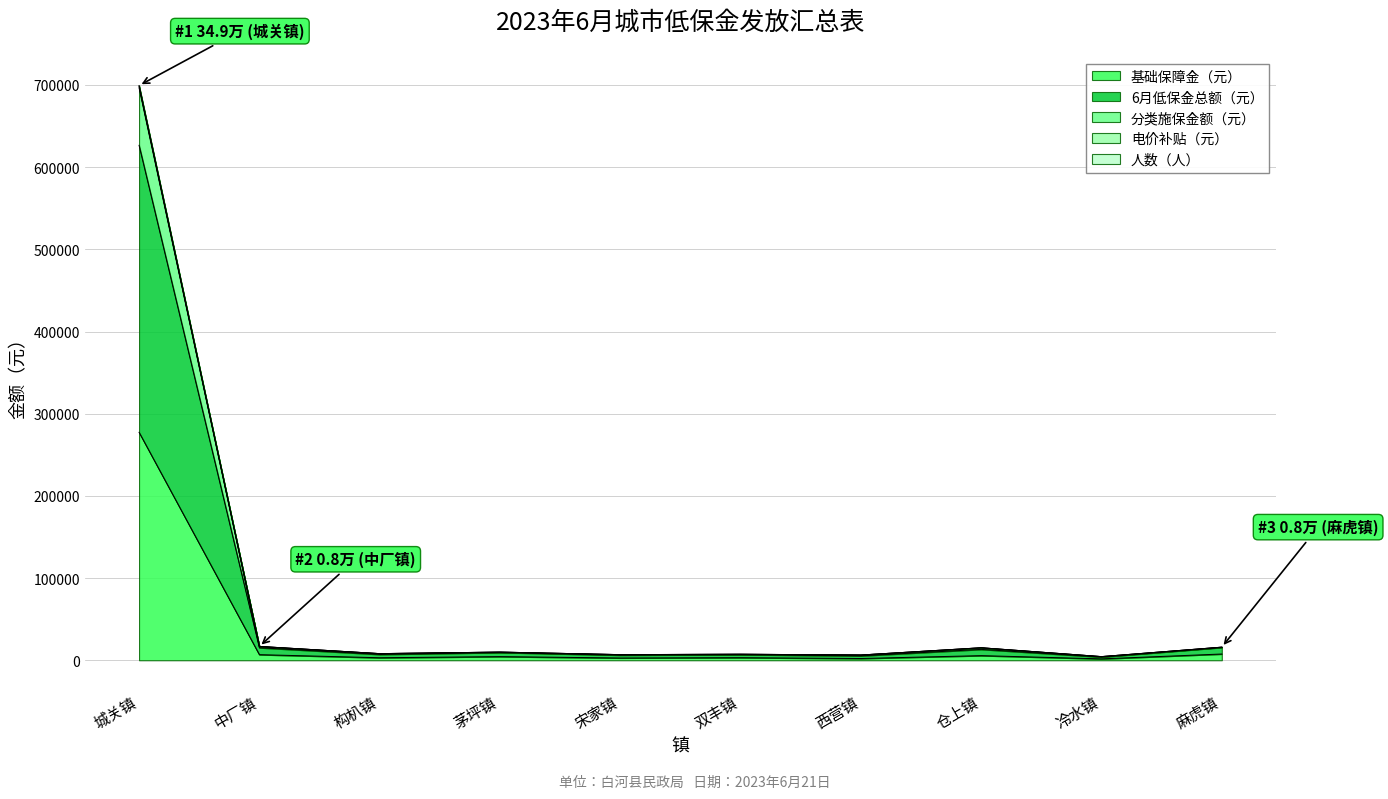

Where is the first local maximum for 分类施保金额（元）?

茅坪镇